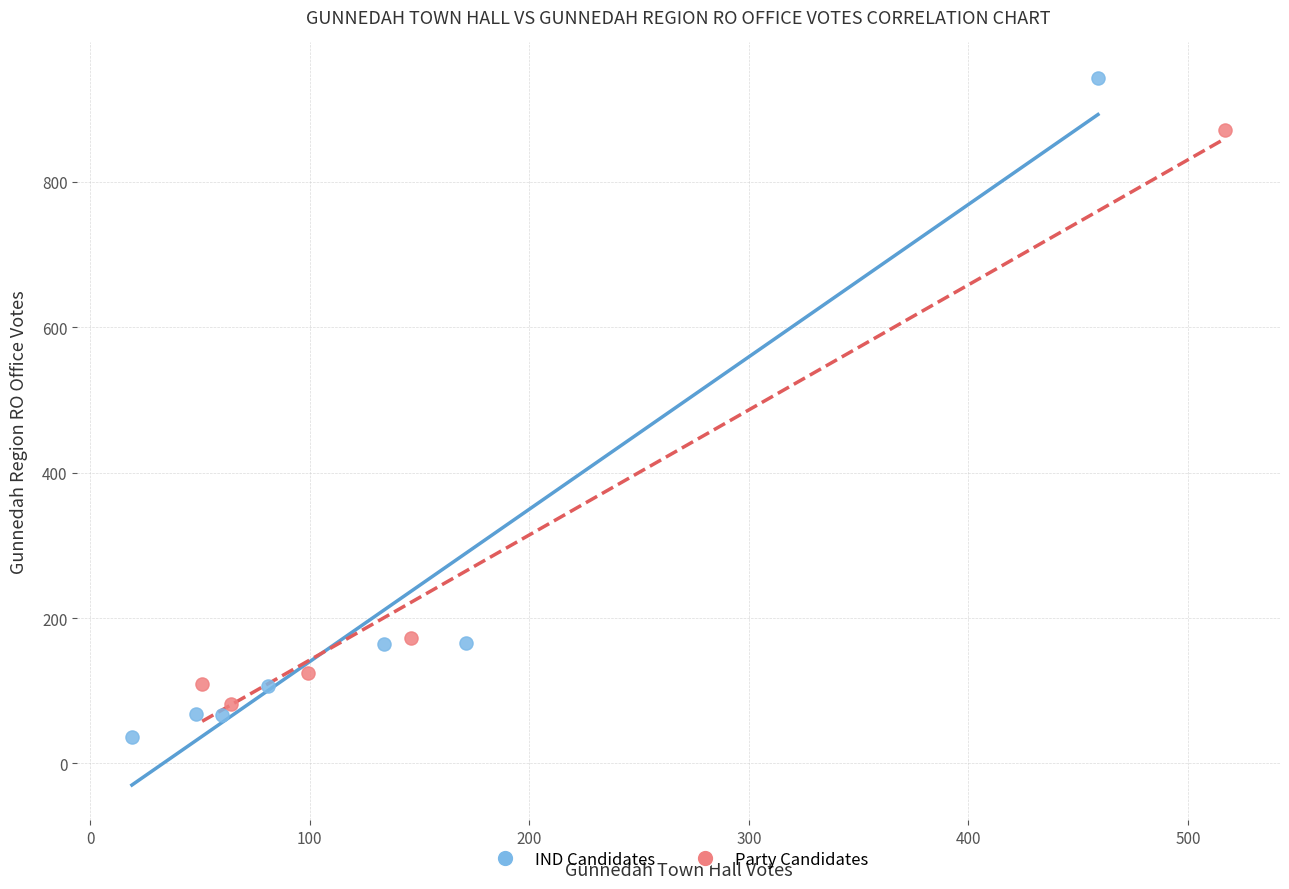

Which series contains the highest Y value?

IND Candidates